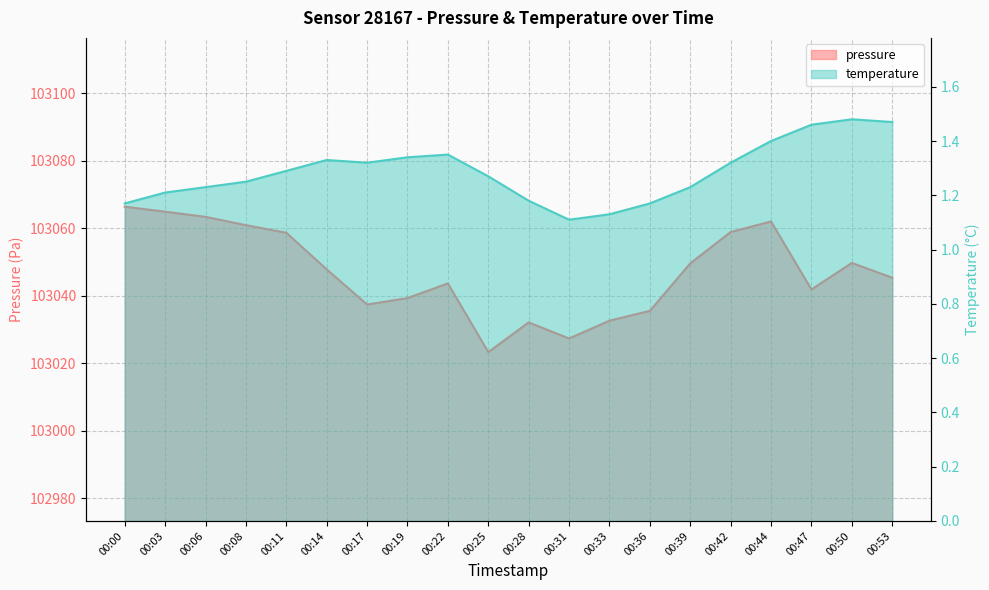

True or false: temperature and pressure cross at least once.

False